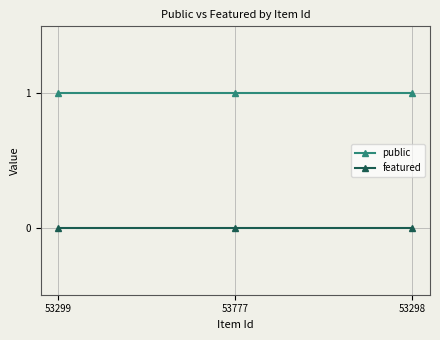

Is the value of featured at 53299 greater than the value of public at 53298?

No